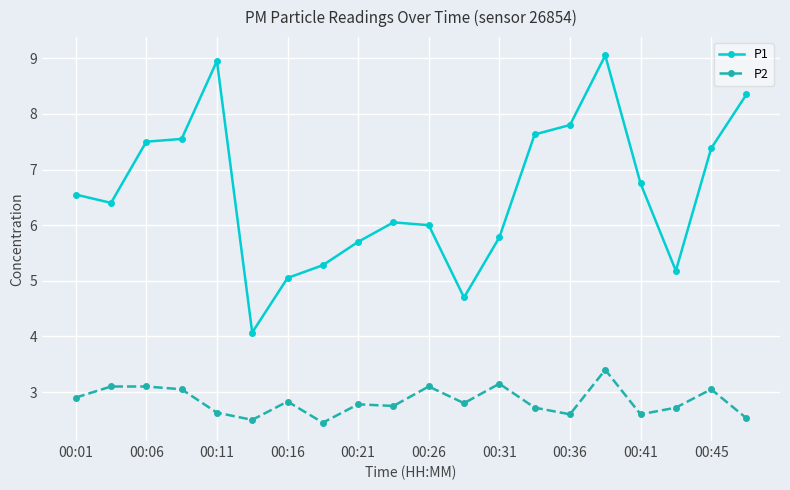

How many interior local valleys does the P2 series have?

6